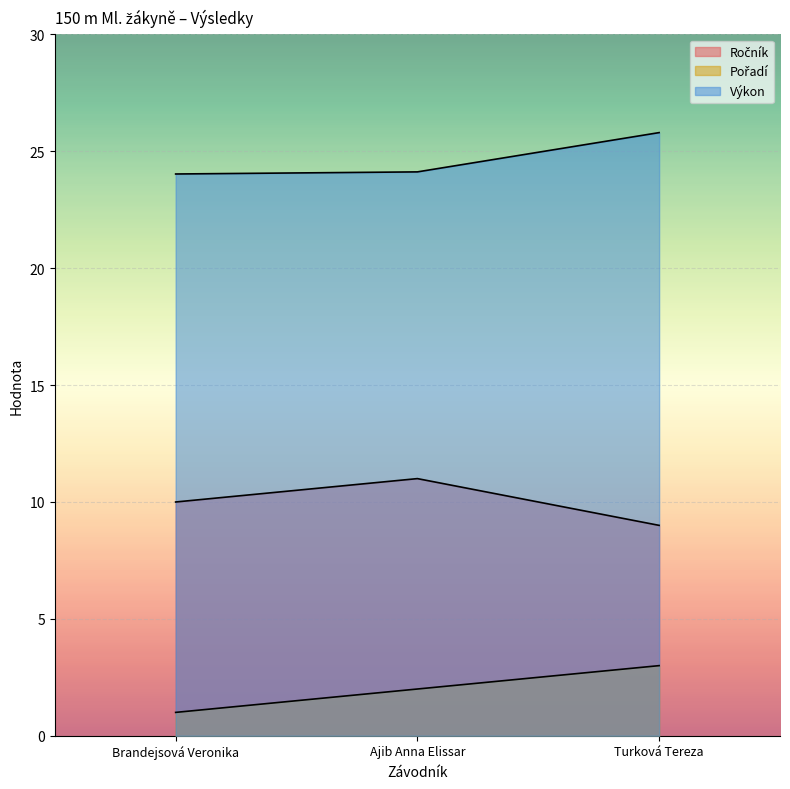

The value of Pořadí at Ajib Anna Elissar is 2.0. True or false?

True